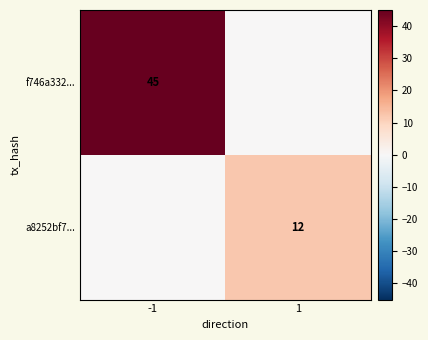

What is the total value across all series at 1?

12